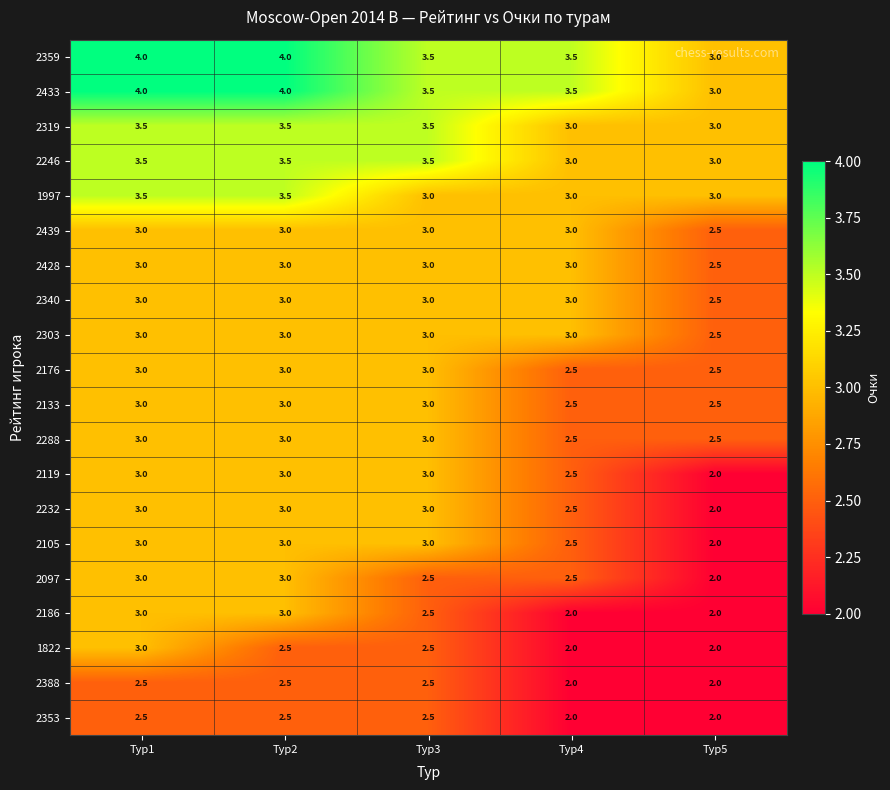

At how many categories does at least one series exceed 2?

5